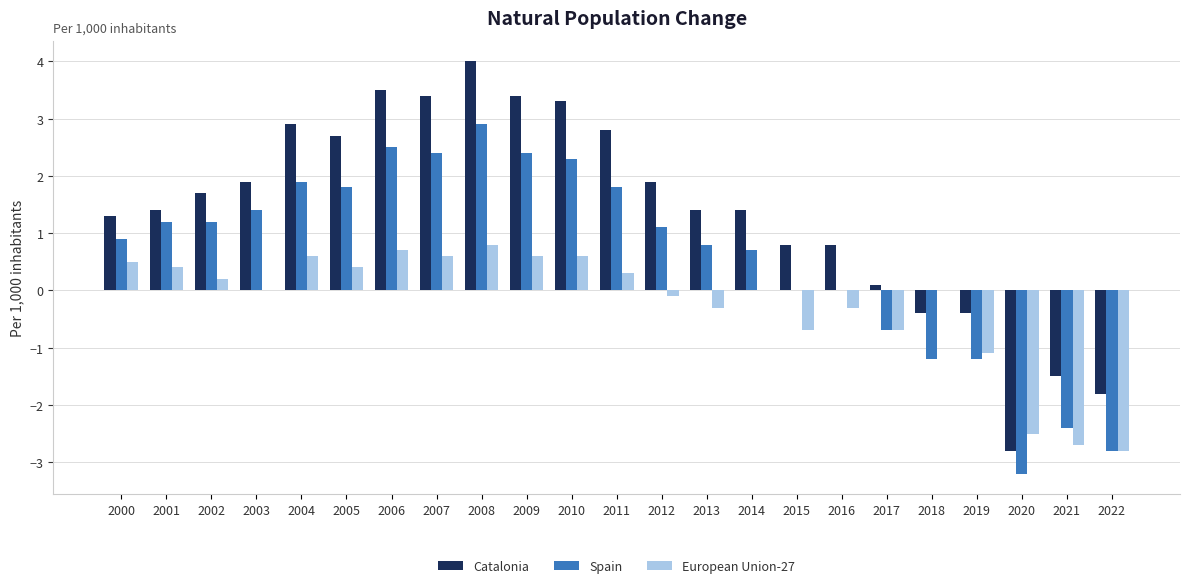

Reading right to left, list all the values displayed in this chart.

Catalonia: 2022=-1.8	2021=-1.5	2020=-2.8	2019=-0.4	2018=-0.4	2017=0.1	2016=0.8	2015=0.8	2014=1.4	2013=1.4	2012=1.9	2011=2.8	2010=3.3	2009=3.4	2008=4.0	2007=3.4	2006=3.5	2005=2.7	2004=2.9	2003=1.9	2002=1.7	2001=1.4	2000=1.3
Spain: 2022=-2.8	2021=-2.4	2020=-3.2	2019=-1.2	2018=-1.2	2017=-0.7	2016=0.0	2015=0.0	2014=0.7	2013=0.8	2012=1.1	2011=1.8	2010=2.3	2009=2.4	2008=2.9	2007=2.4	2006=2.5	2005=1.8	2004=1.9	2003=1.4	2002=1.2	2001=1.2	2000=0.9
European Union-27: 2022=-2.8	2021=-2.7	2020=-2.5	2019=-1.1	2018=0.0	2017=-0.7	2016=-0.3	2015=-0.7	2014=0.0	2013=-0.3	2012=-0.1	2011=0.3	2010=0.6	2009=0.6	2008=0.8	2007=0.6	2006=0.7	2005=0.4	2004=0.6	2003=0.0	2002=0.2	2001=0.4	2000=0.5